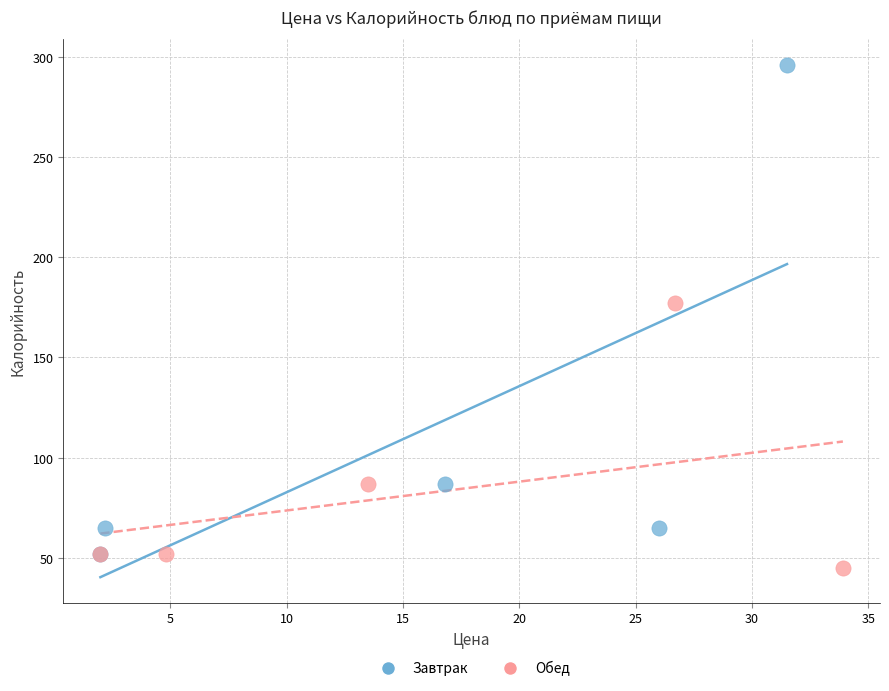

Which series contains the lowest Y value?

Обед